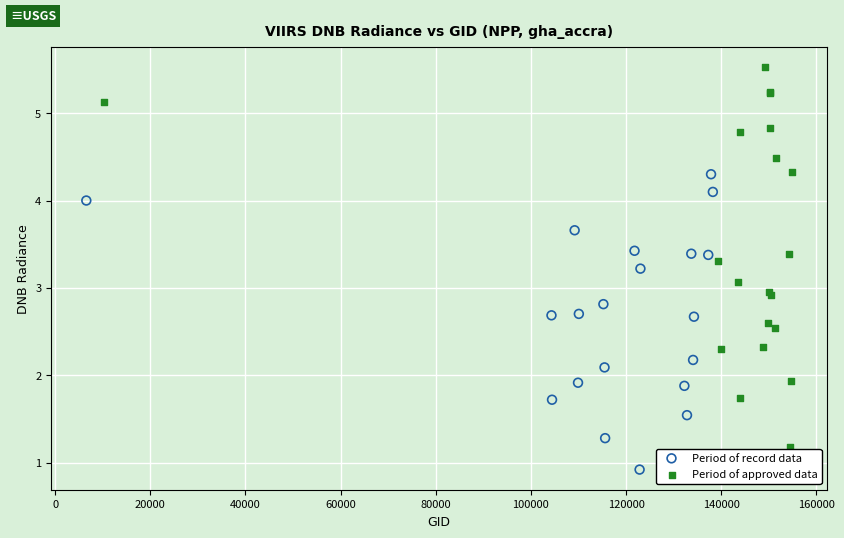

Which series has the widest spread of Y values?

Period of approved data